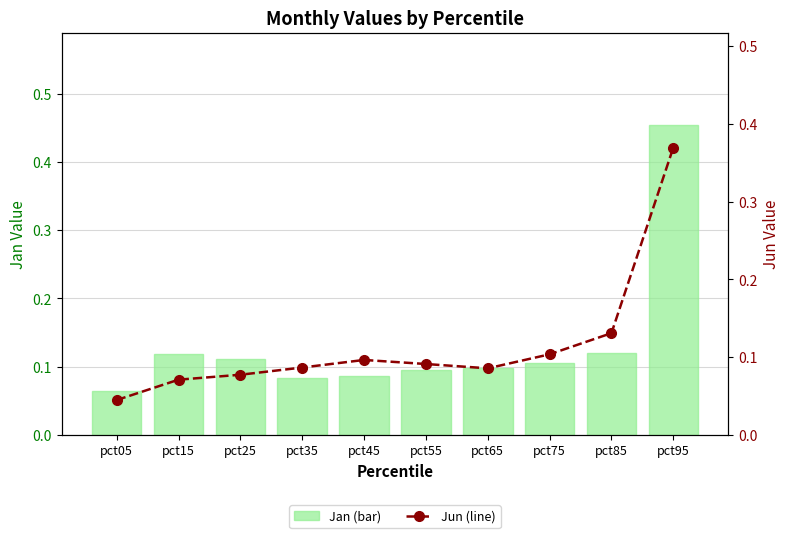

Which category has the lowest value in the Jun (line) series?

pct05